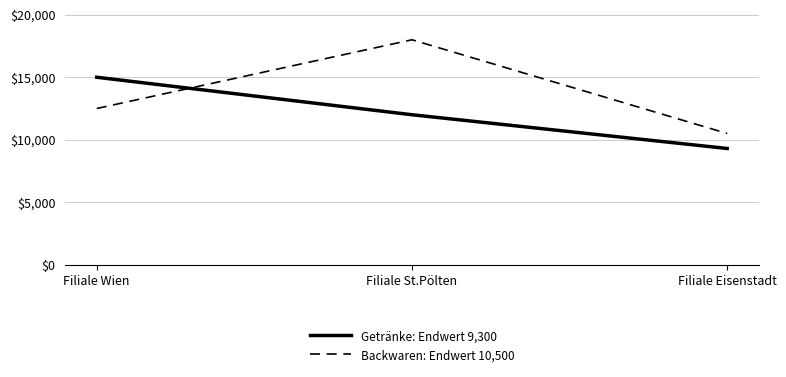

At which label is Backwaren: Endwert 10,500 closest to 14250?

Filiale Wien